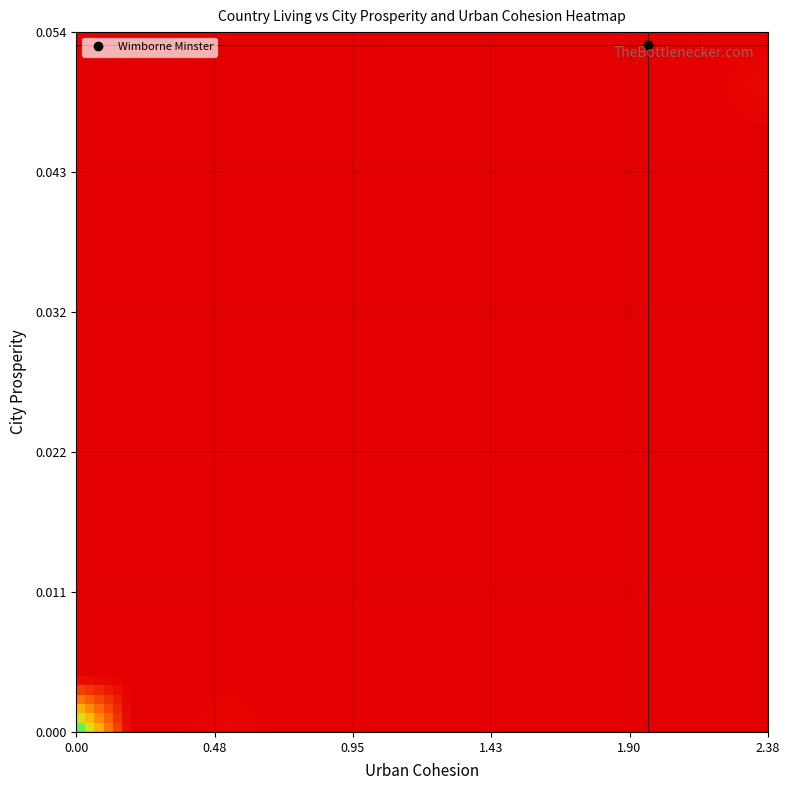

Reading right to left, what are all the values shown in this chart?

city_prosperity: 0.0	0.0	0.0	0.0	0.0	0.0	0.0	0.0	0.0	0.0	0.0	0.0	0.0	0.0	0.0	0.0	0.1	0.0	0.0	0.0	0.0	0.0	0.0	0.0	0.0	0.0	0.0	0.0	0.0	0.0	0.0	0.0	0.0	0.0	0.0	0.0	0.0	0.0
urban_cohesion: 0.0	0.0	0.0	0.0	0.0	0.0	0.0	0.0	0.0	0.0	0.0	0.0	0.0	0.0	0.0	0.0	2.0	0.0	0.0	0.0	0.0	0.0	0.0	0.0	0.0	0.0	0.0	0.0	0.0	0.0	0.0	0.0	0.0	0.6	0.0	0.0	0.0	2.4
country_living: 79.0	100.0	13.2	82.1	100.0	74.5	47.3	98.0	39.5	79.6	98.2	63.9	100.0	74.5	87.6	98.8	0.0	1.5	1.3	9.0	59.6	98.8	11.6	38.6	100.0	67.7	96.7	97.8	100.0	100.0	2.5	100.0	53.1	1.9	6.0	100.0	32.8	2.7